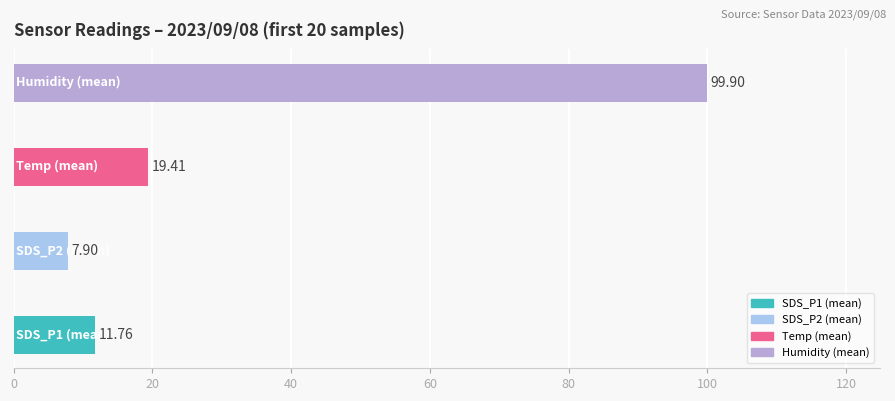

What is the difference between the maximum and minimum values?

92.0